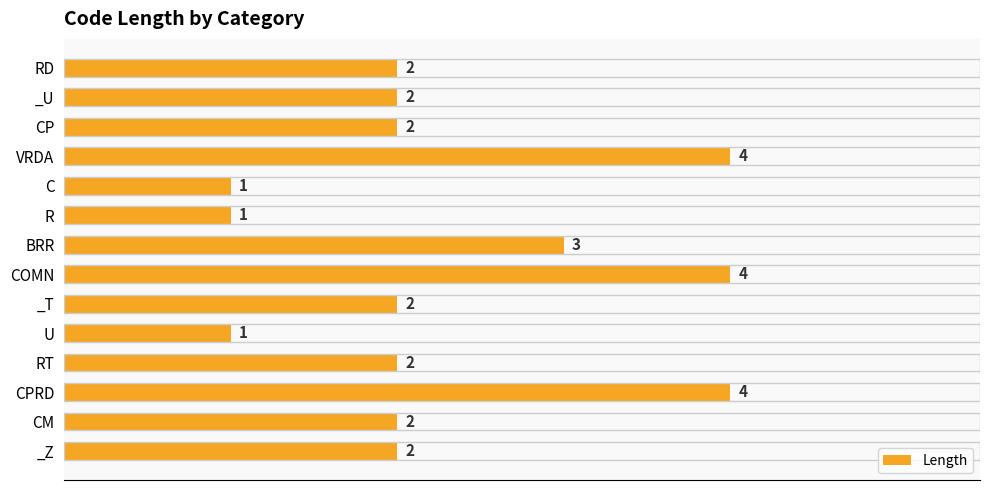

The value at RT is 2. True or false?

True